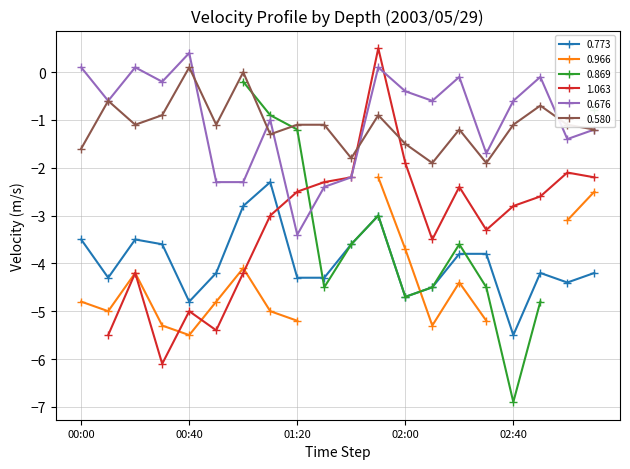

How many values in 0.580 are below zero?

18